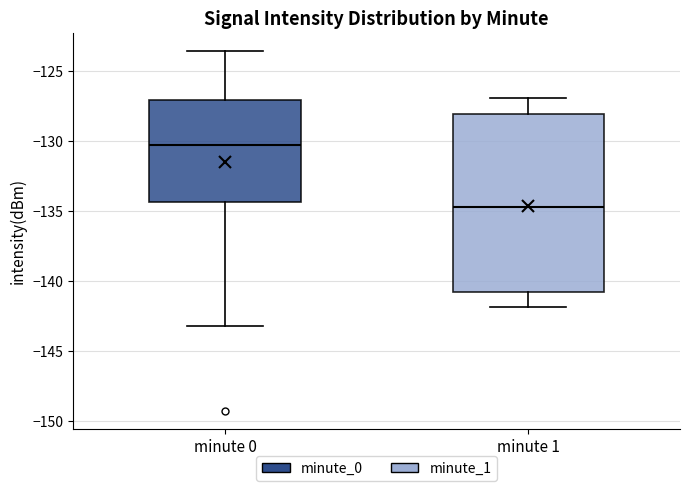

Reading left to right, transcribe this box plot: for each box, give where its median line is, the range the box spans, and where its two whiskers end, as read against the y-axis. The values are not printed on the chart, so give them approximately, as read against the axis.

minute 0: median -130.5, box -134.5 to -127.0, whiskers -143.0 to -123.5
minute 1: median -134.5, box -141.0 to -128.0, whiskers -142.0 to -127.0